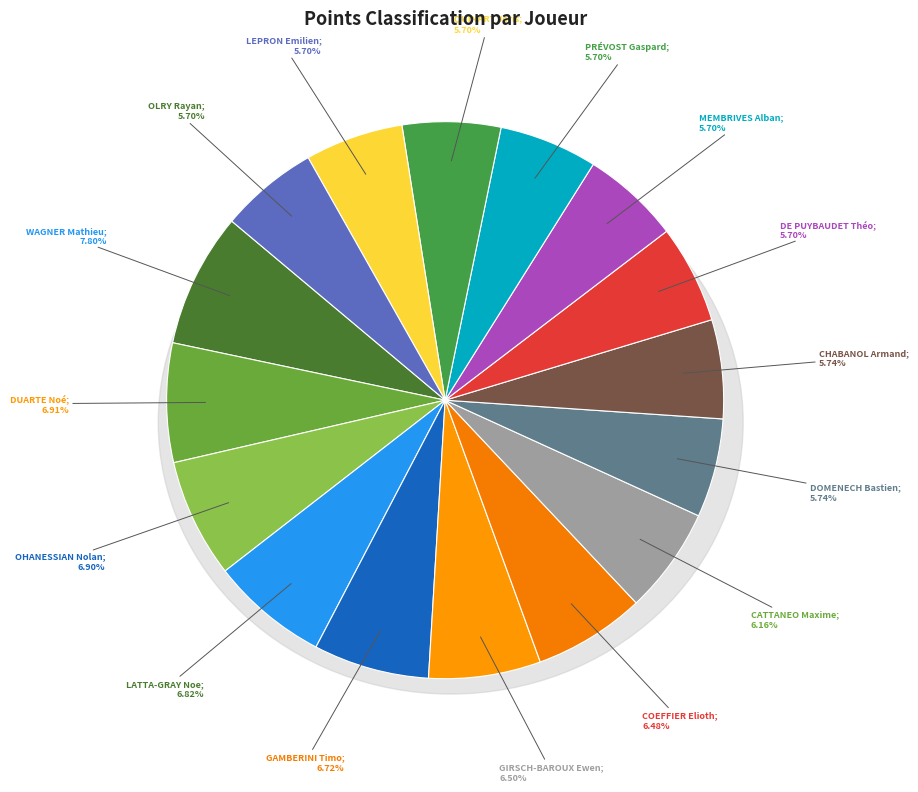

To the nearest percent, what portion does CHABANOL Armand (503) represent?

6%